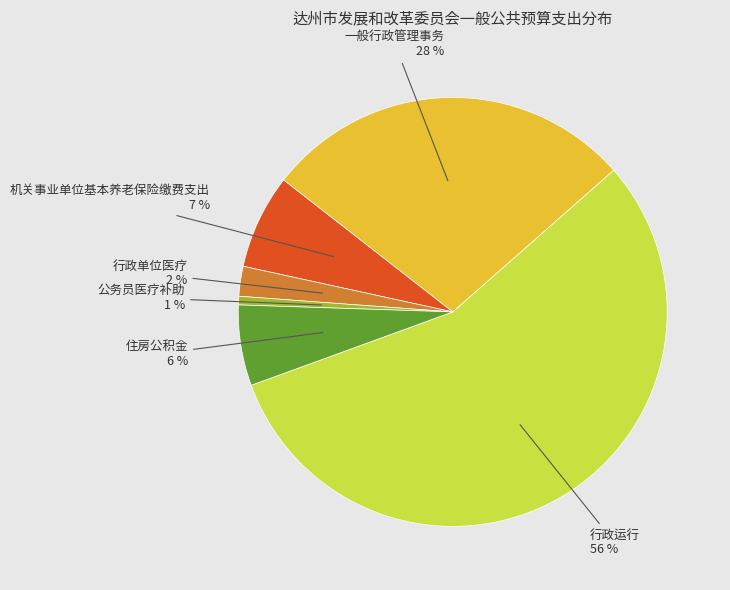

The 公务员医疗补助 slice represents 11% of the pie. True or false?

False